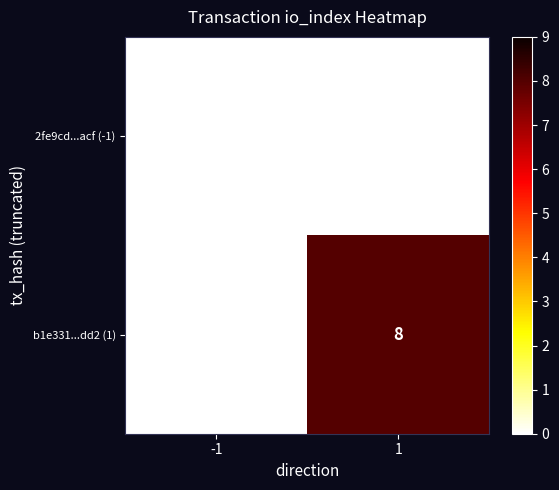

Reading left to right, what are all the values shown in this chart?

2fe9cd...acf (-1): 0	0
b1e331...dd2 (1): 0	8